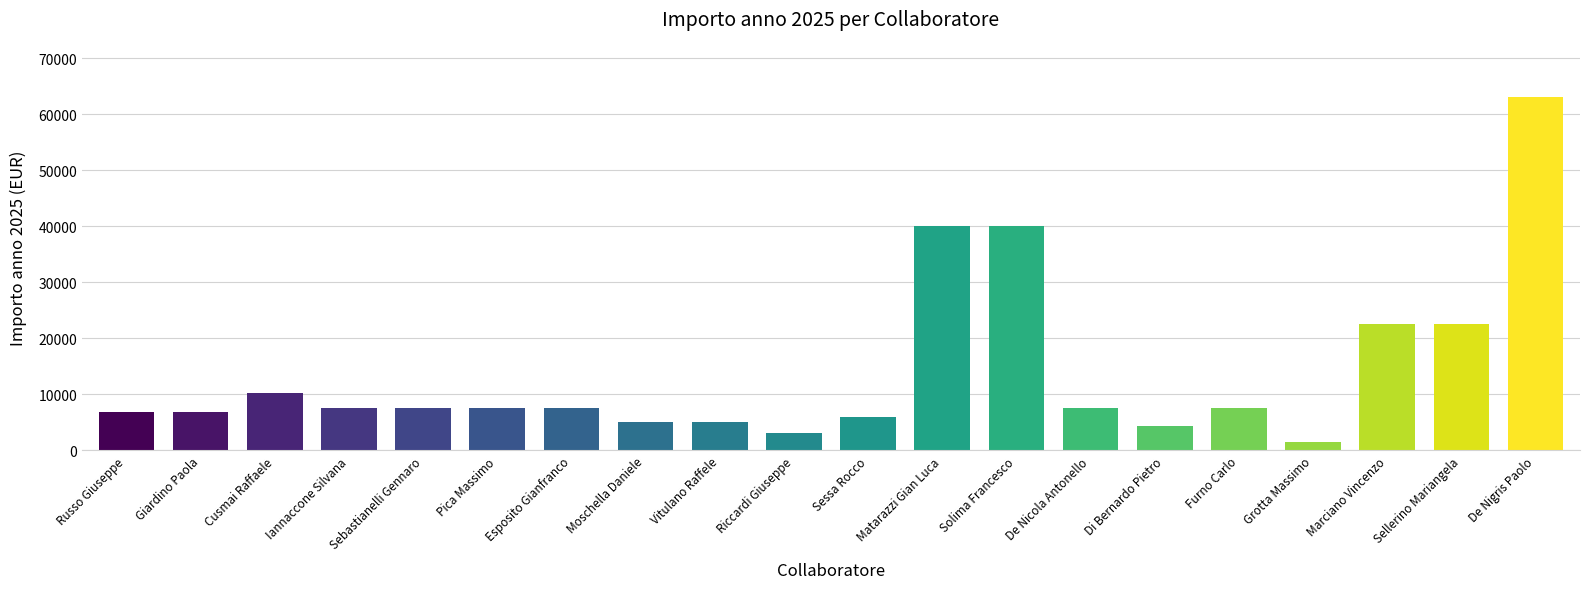

What is the greatest value displayed?

63000.0